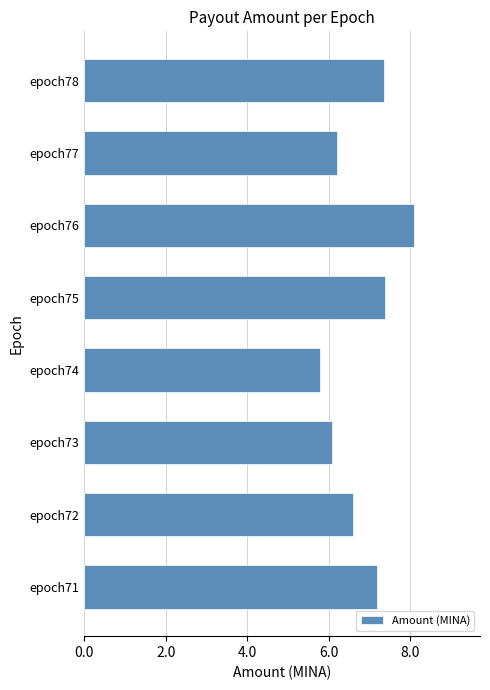

The value at epoch72 is 6.6. True or false?

True